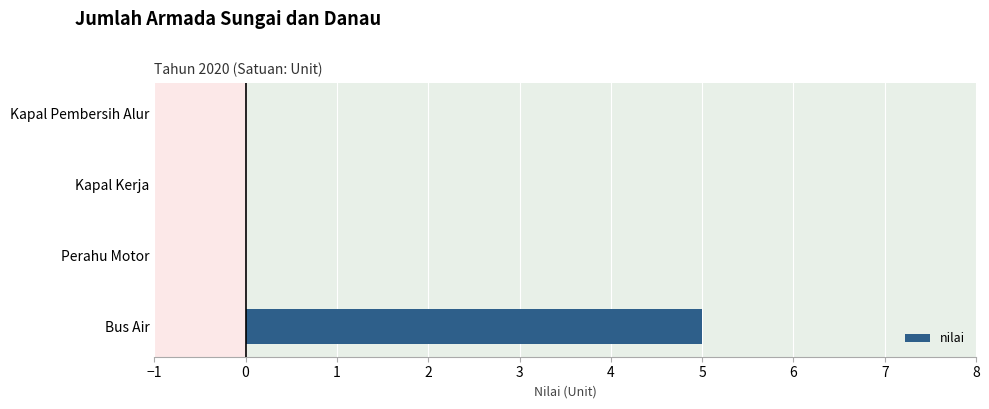

The chart shows a value of 0 at Kapal Kerja. True or false?

True